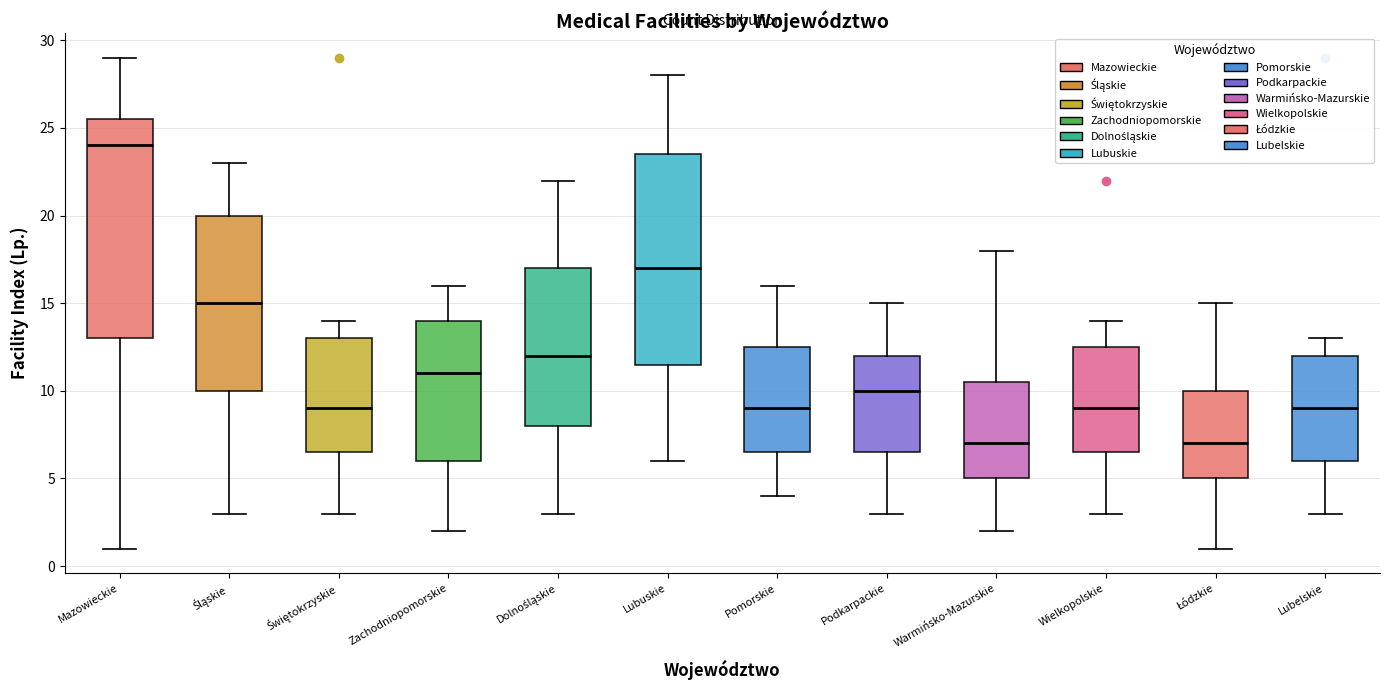

Reading left to right, read every box against the y-axis: the position of its median line, the range the box covers, and the ends of its whiskers. The values are not printed on the chart, so give them approximately, as read against the axis.

Mazowieckie: median 24.0, box 13.0 to 25.5, whiskers 1.0 to 29.0
Śląskie: median 15.0, box 10.0 to 20.0, whiskers 3.0 to 23.0
Świętokrzyskie: median 9.0, box 6.5 to 13.0, whiskers 3.0 to 14.0
Zachodniopomorskie: median 11.0, box 6.0 to 14.0, whiskers 2.0 to 16.0
Dolnośląskie: median 12.0, box 8.0 to 17.0, whiskers 3.0 to 22.0
Lubuskie: median 17.0, box 11.5 to 23.5, whiskers 6.0 to 28.0
Pomorskie: median 9.0, box 6.5 to 12.5, whiskers 4.0 to 16.0
Podkarpackie: median 10.0, box 6.5 to 12.0, whiskers 3.0 to 15.0
Warmińsko-Mazurskie: median 7.0, box 5.0 to 10.5, whiskers 2.0 to 18.0
Wielkopolskie: median 9.0, box 6.5 to 12.5, whiskers 3.0 to 14.0
Łódzkie: median 7.0, box 5.0 to 10.0, whiskers 1.0 to 15.0
Lubelskie: median 9.0, box 6.0 to 12.0, whiskers 3.0 to 13.0